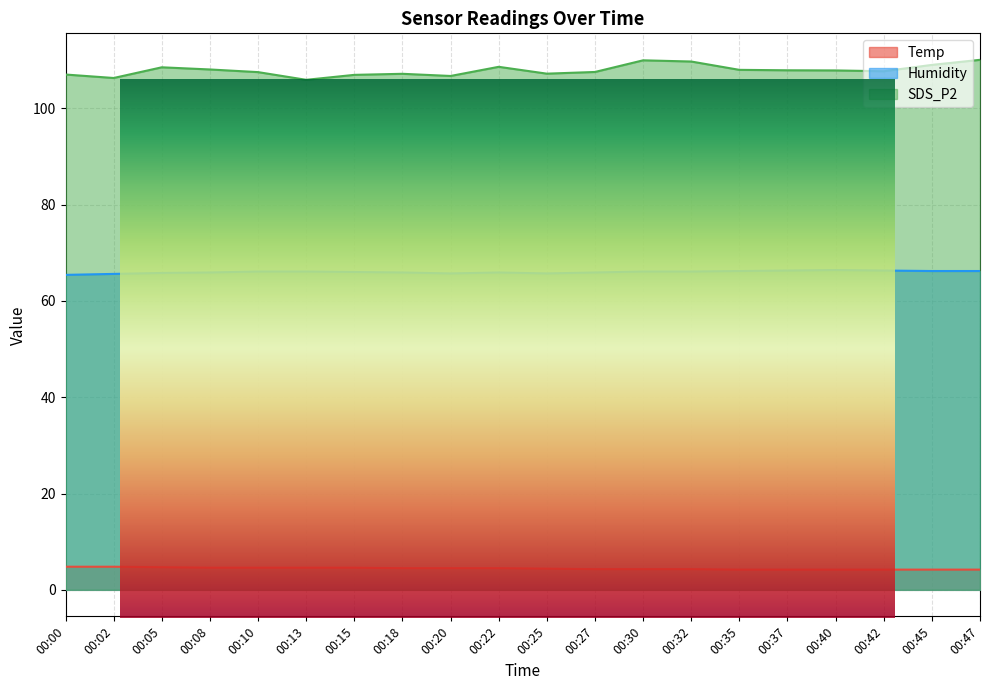

What is the difference between the maximum and minimum values in the SDS_P2 series?

4.1